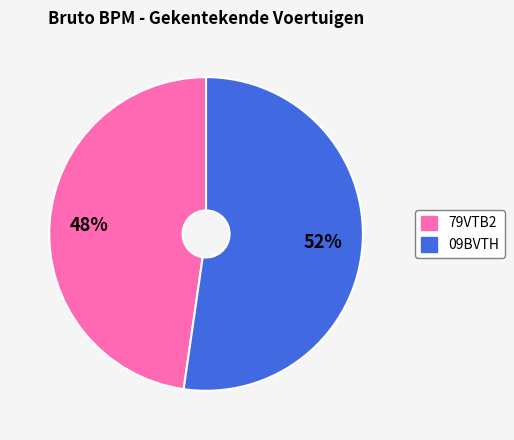

To the nearest percent, what portion does 79VTB2 represent?

48%